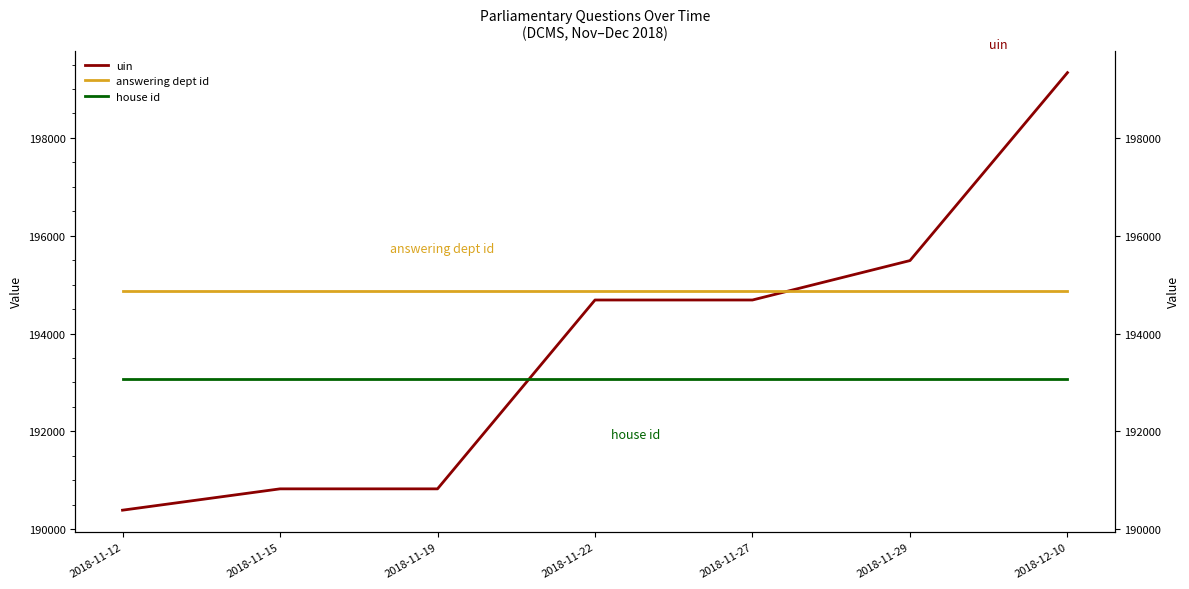

After their last crossing, which series has the higher values: uin or house id?

uin